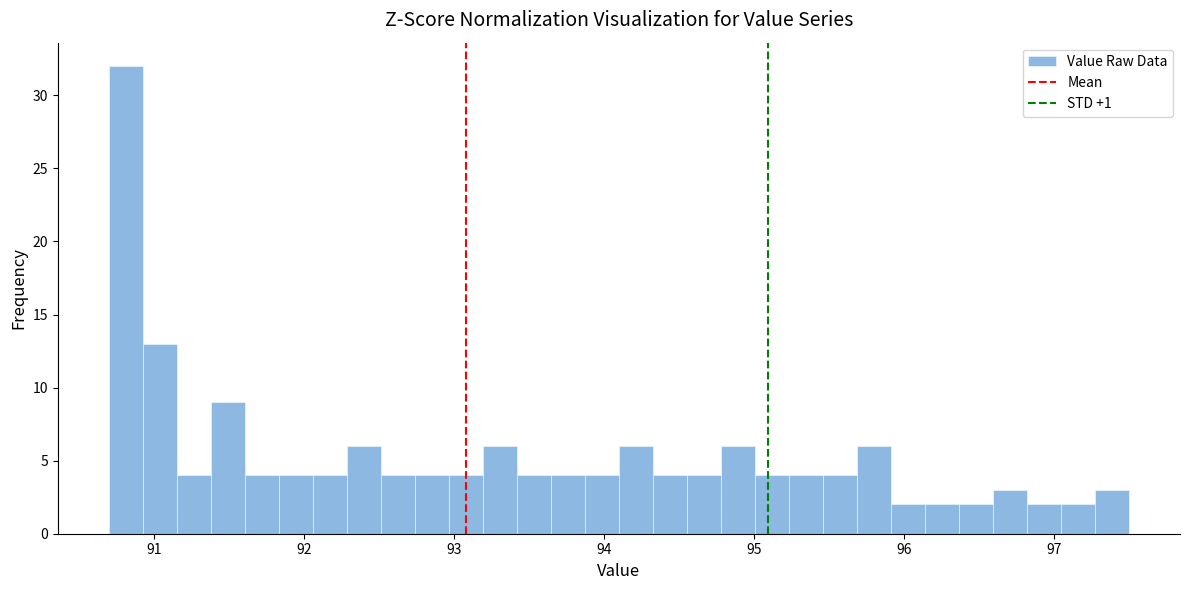

Around what value on the x-axis is the tallest bar? Give the approximate position of its centre, as read against the axis.

90.8